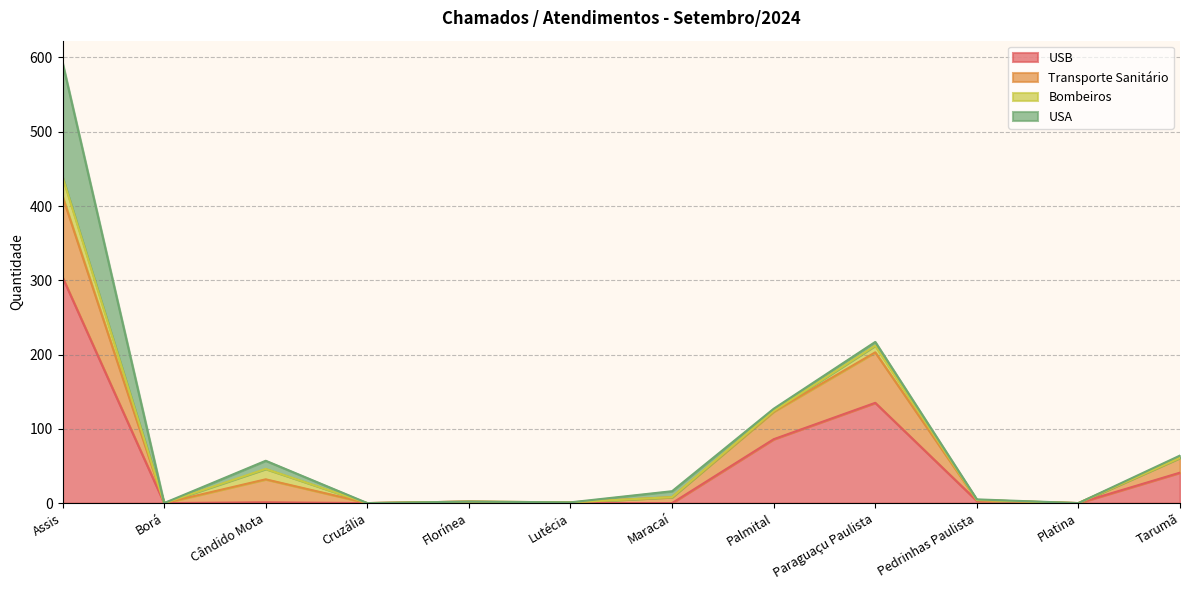

Is the value of USB at Florínea greater than the value of Transporte Sanitário at Paraguaçu Paulista?

No